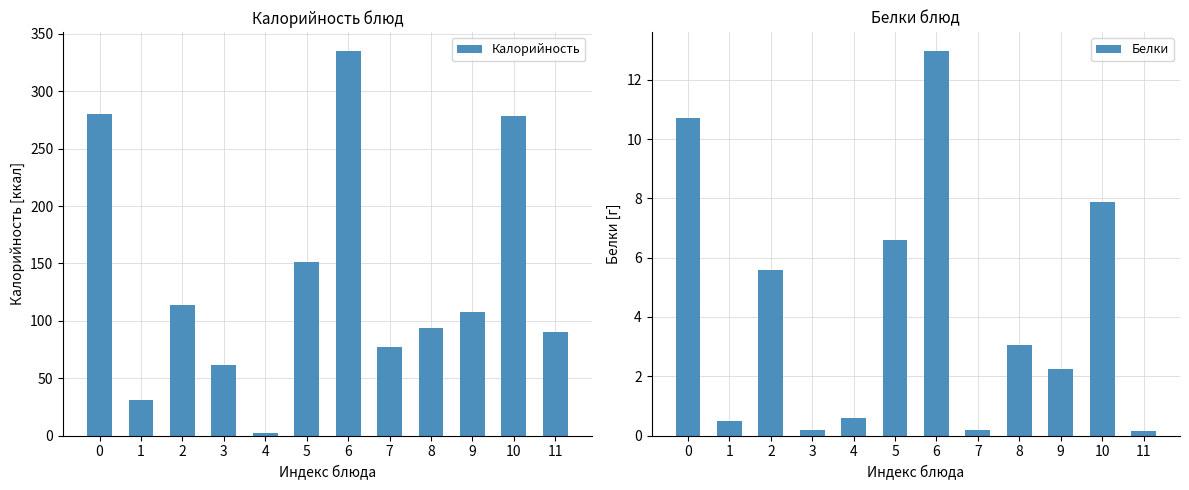

What is the lowest value of the Белки series?

0.1